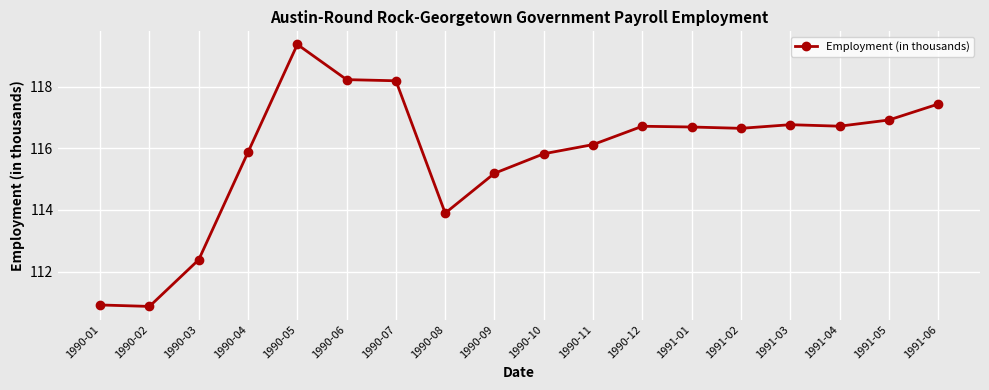

What is the difference between the values at 1990-07 and 1990-12?

1.5